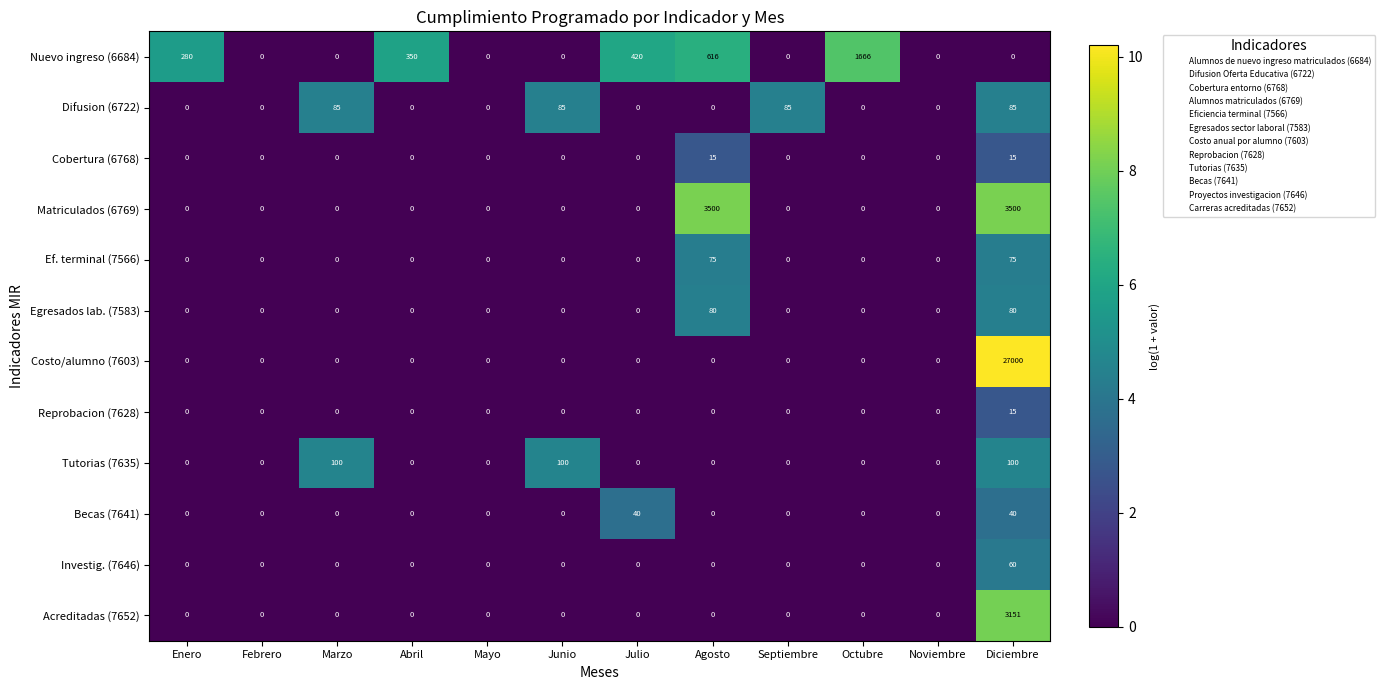

The value of Reprobacion (7628) at Diciembre is 5. True or false?

False